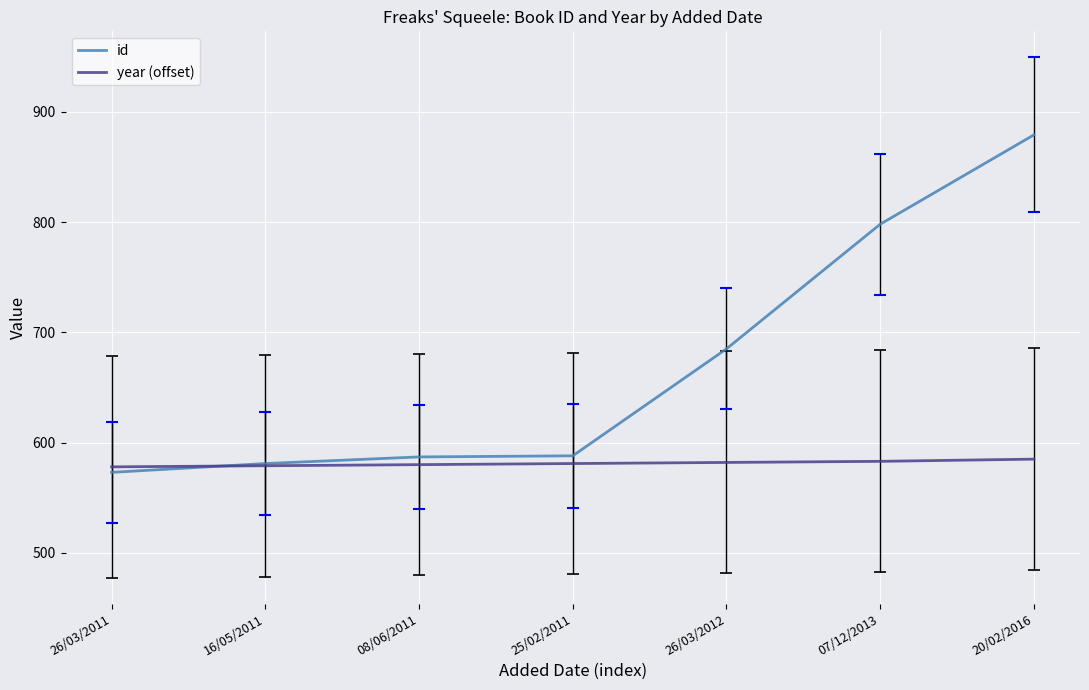

After their last crossing, which series has the higher values: id or year (offset)?

id